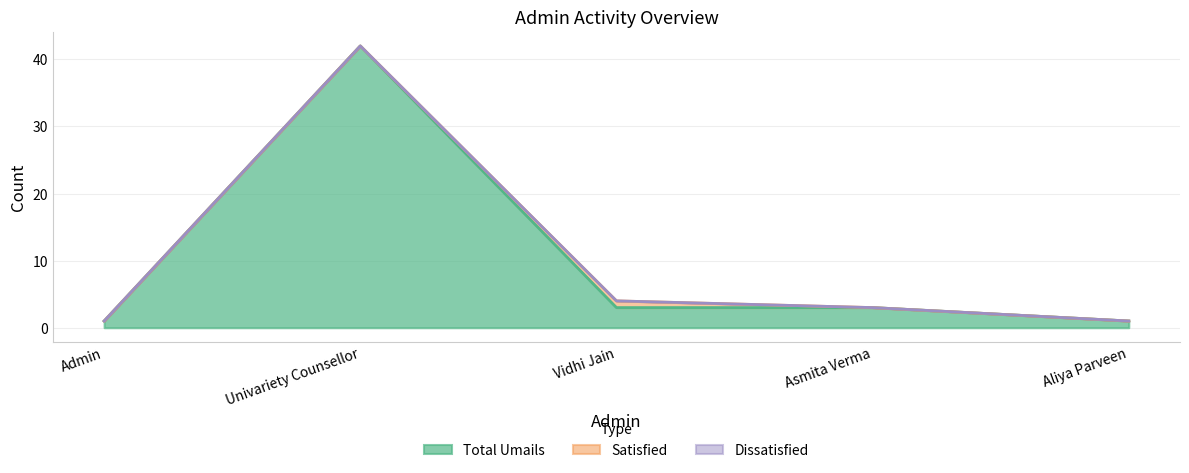

What is the difference between the maximum and minimum values in the Satisfied series?

1